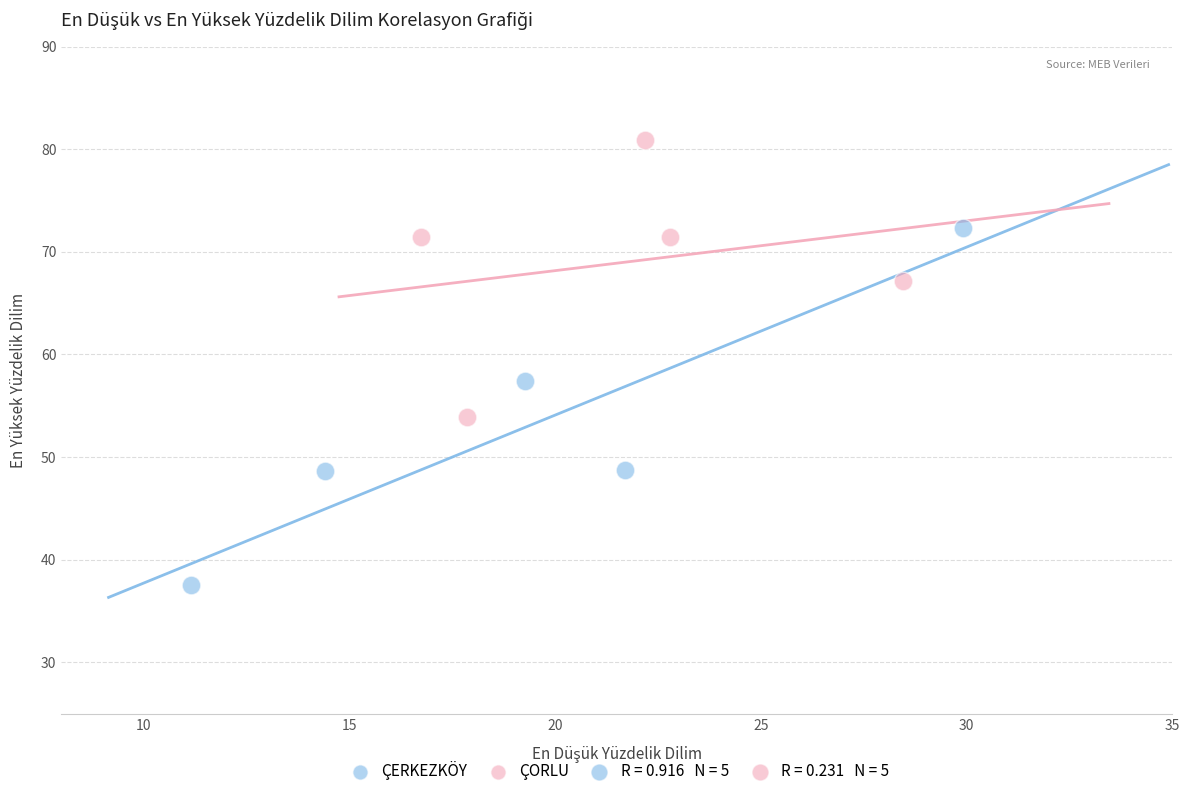

Which series reaches the maximum Y coordinate?

ÇORLU